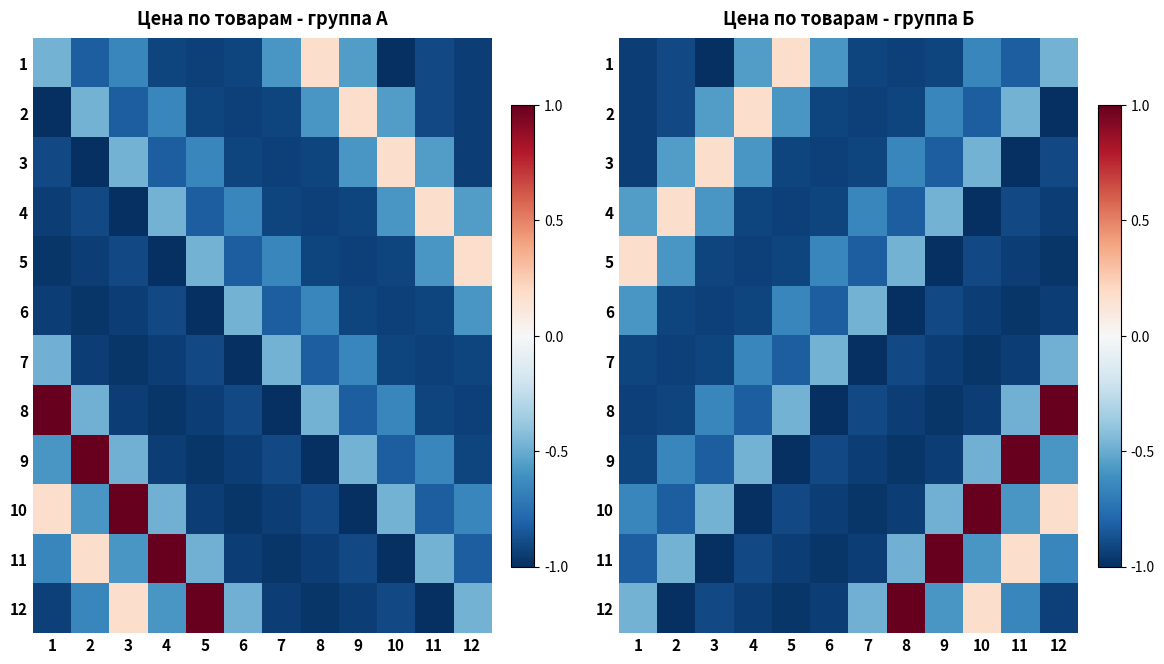

What is the difference between the 6 values at 6 and 11?

0.1